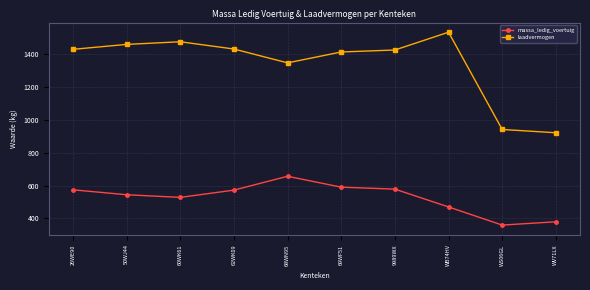

What is the difference between the maximum and minimum values in the massa_ledig_voertuig series?

296